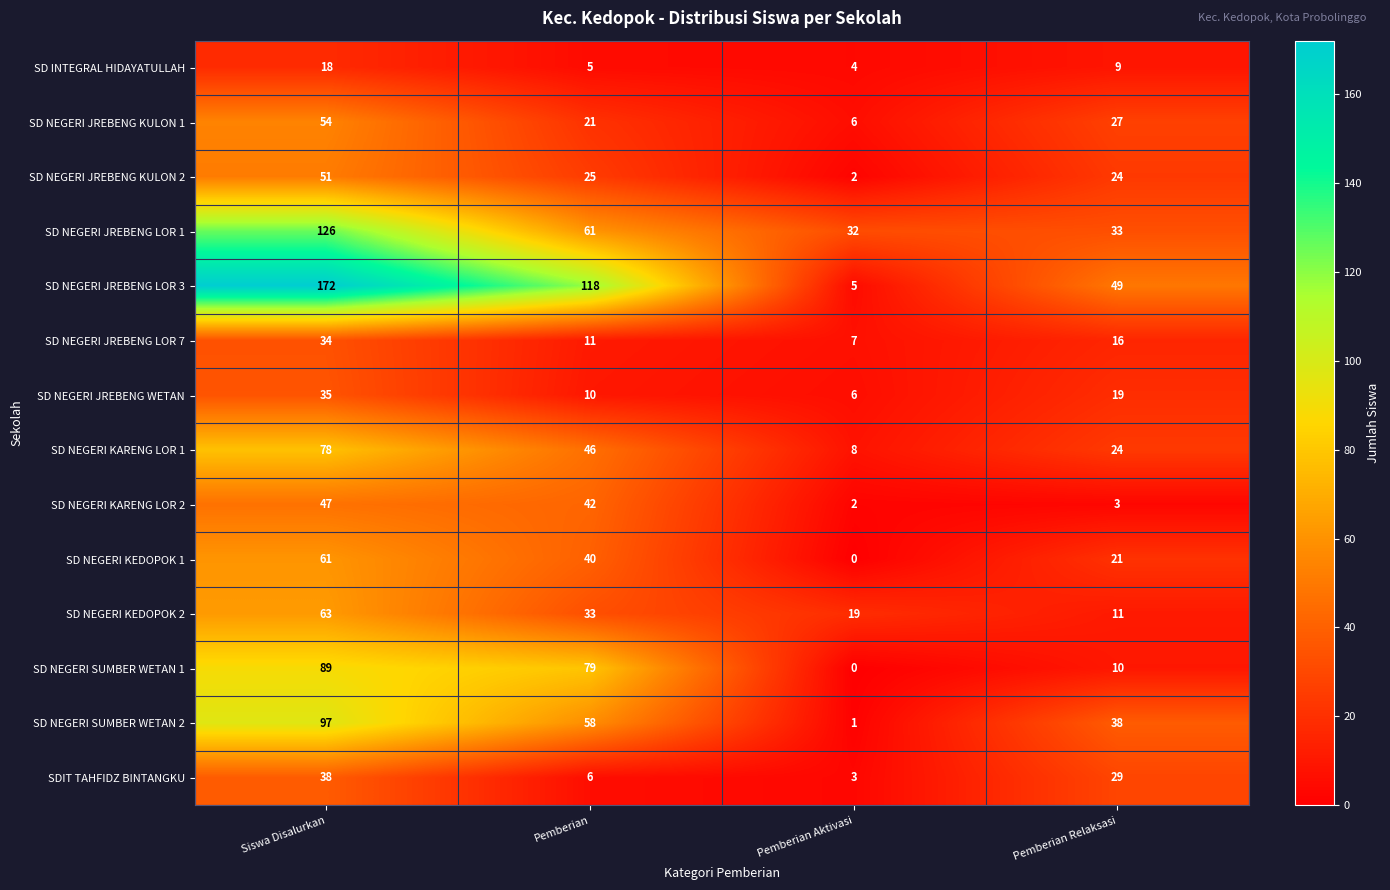

At which label is SD NEGERI KEDOPOK 2 closest to 37?

Pemberian